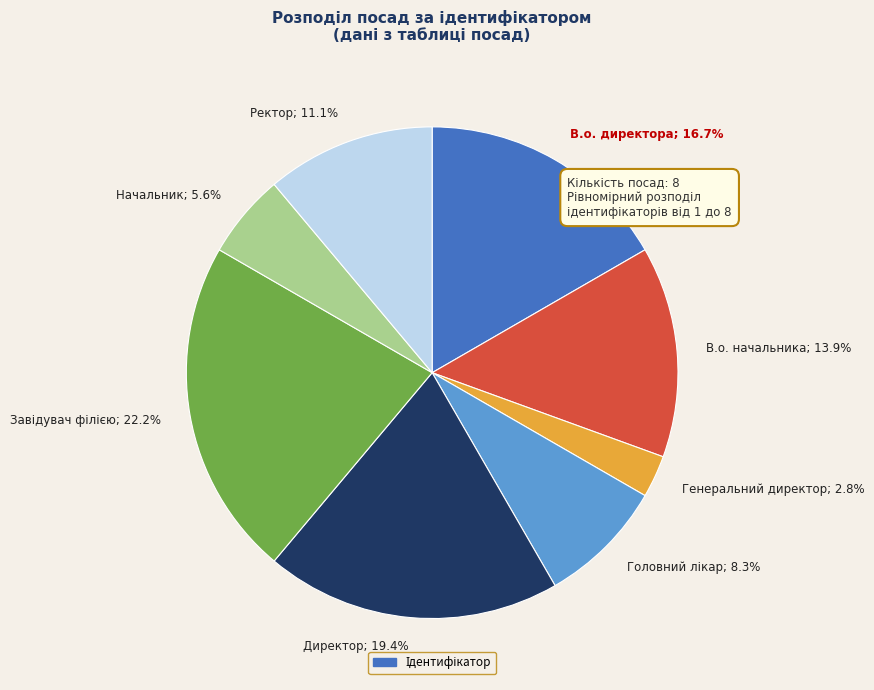

Is there any slice that represents more than half of the pie?

No